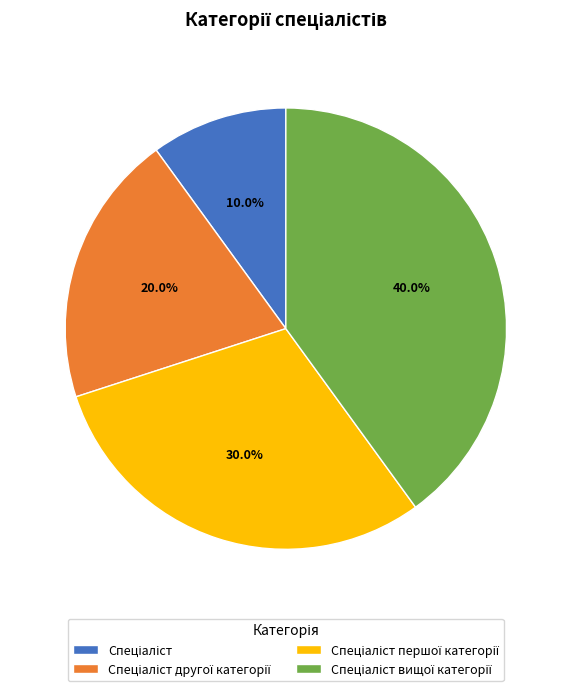

Does any single category account for the majority?

No